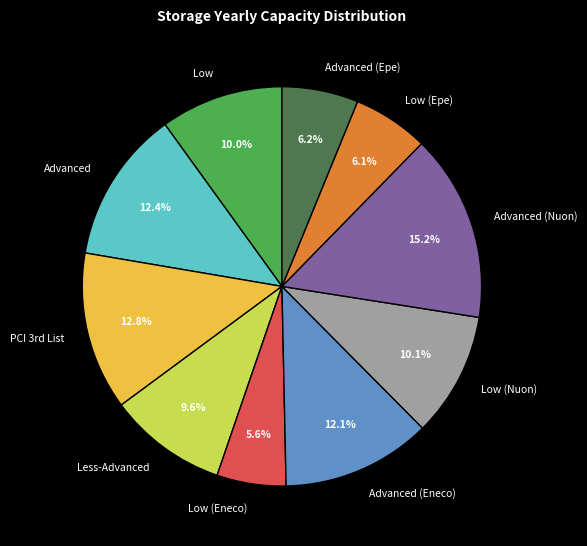

True or false: Advanced (Eneco) accounts for 1% of the total.

False